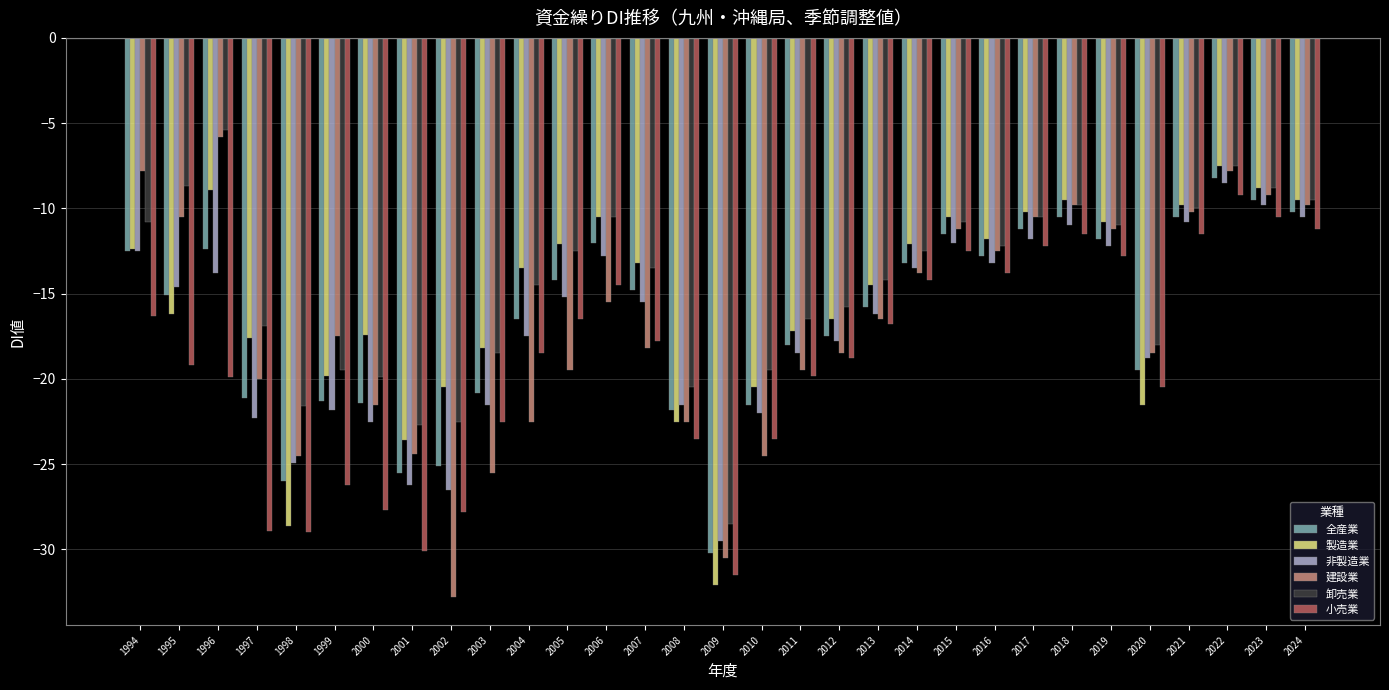

What is the value of the 建設業 bar at the 22nd from the left?

-11.2